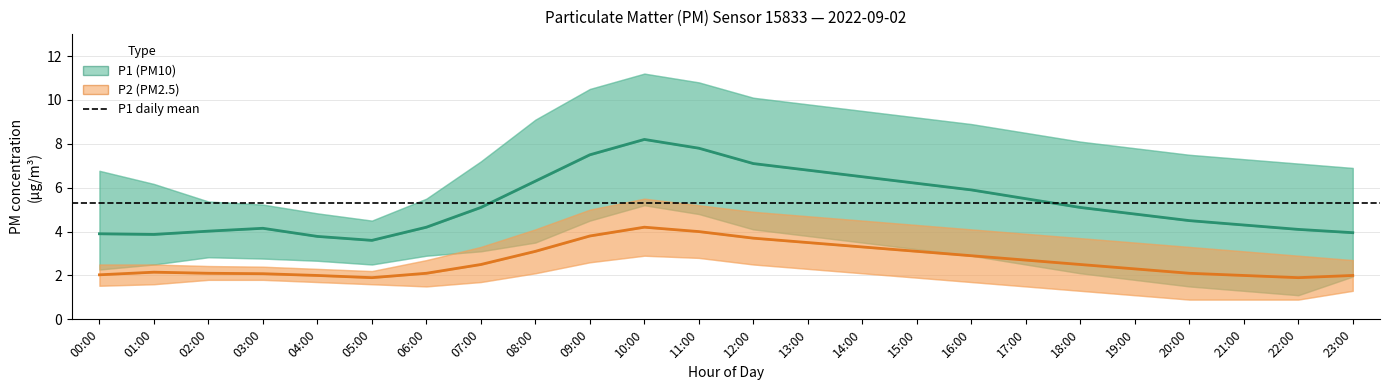

How many data points does each series have?

24